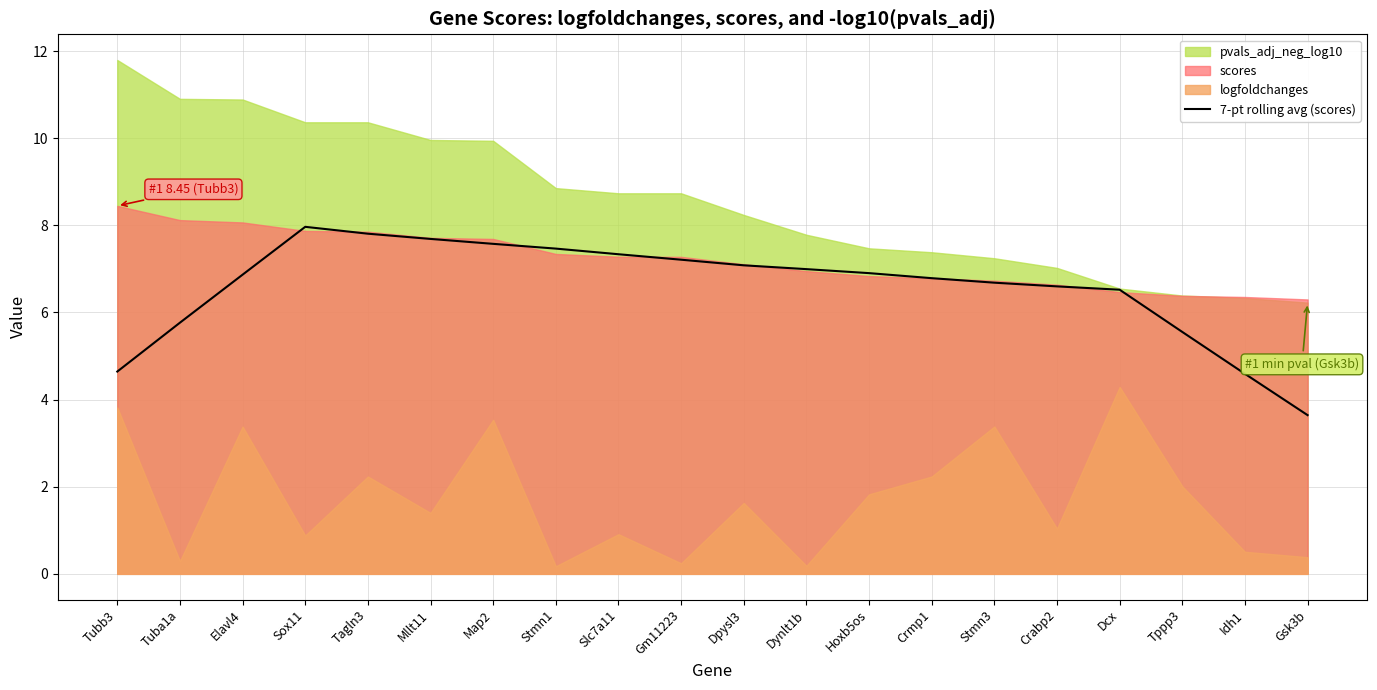

The value of 7-pt rolling avg (scores) at Tagln3 is 2.5. True or false?

False